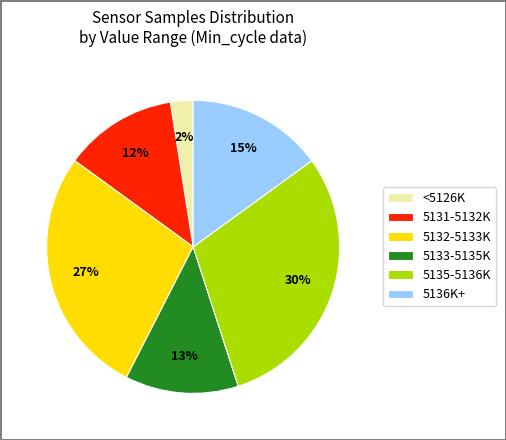

Which category has the biggest portion of the pie?

5135-5136K